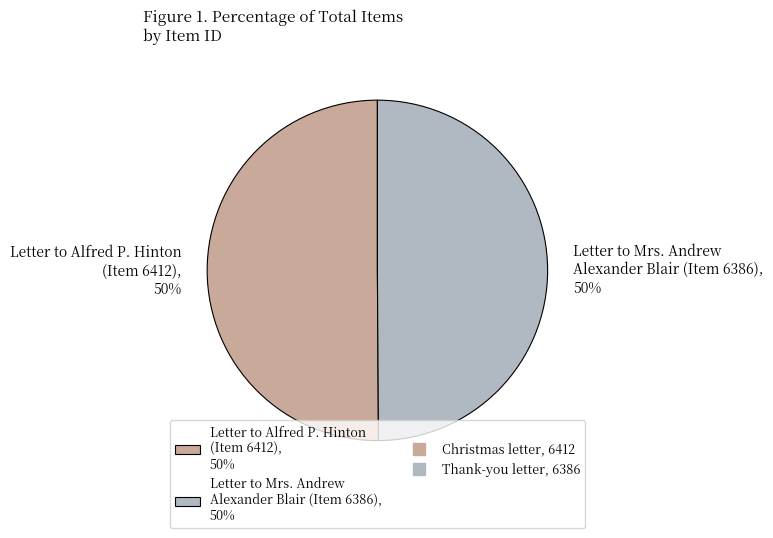

To the nearest percent, what percentage of the pie is Letter to Alfred P. Hinton (Item 6412), 50%?

50%